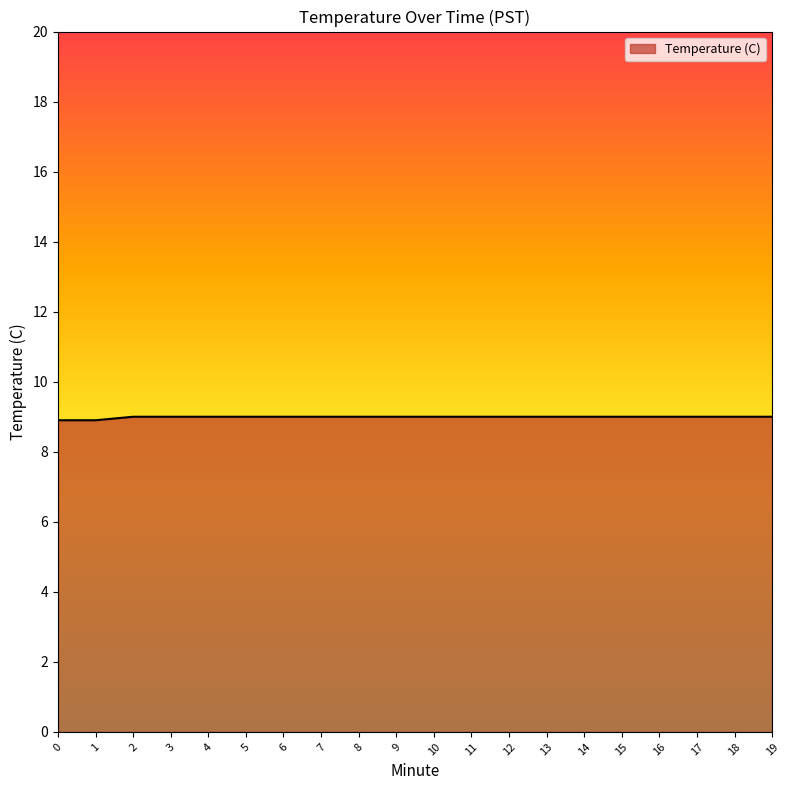

How many lines are shown in the chart?

1